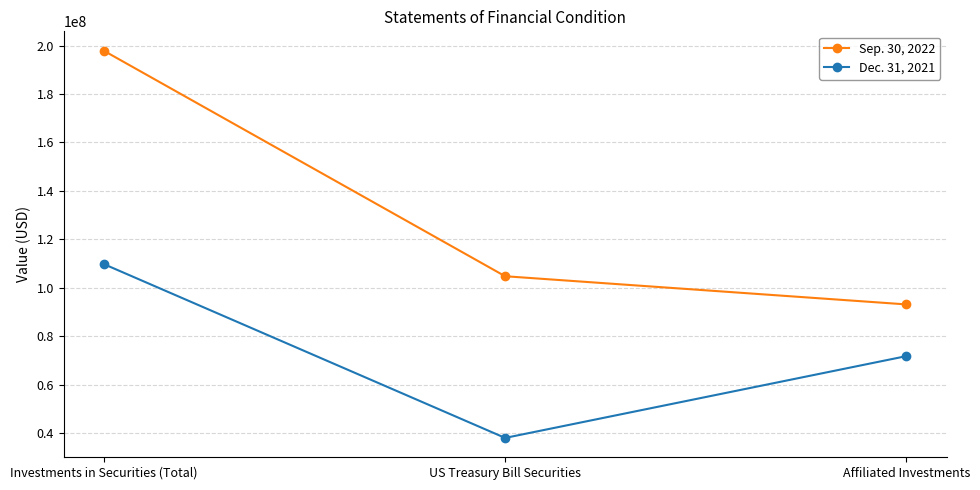

What is the label of the 1st point from the right?

Affiliated Investments